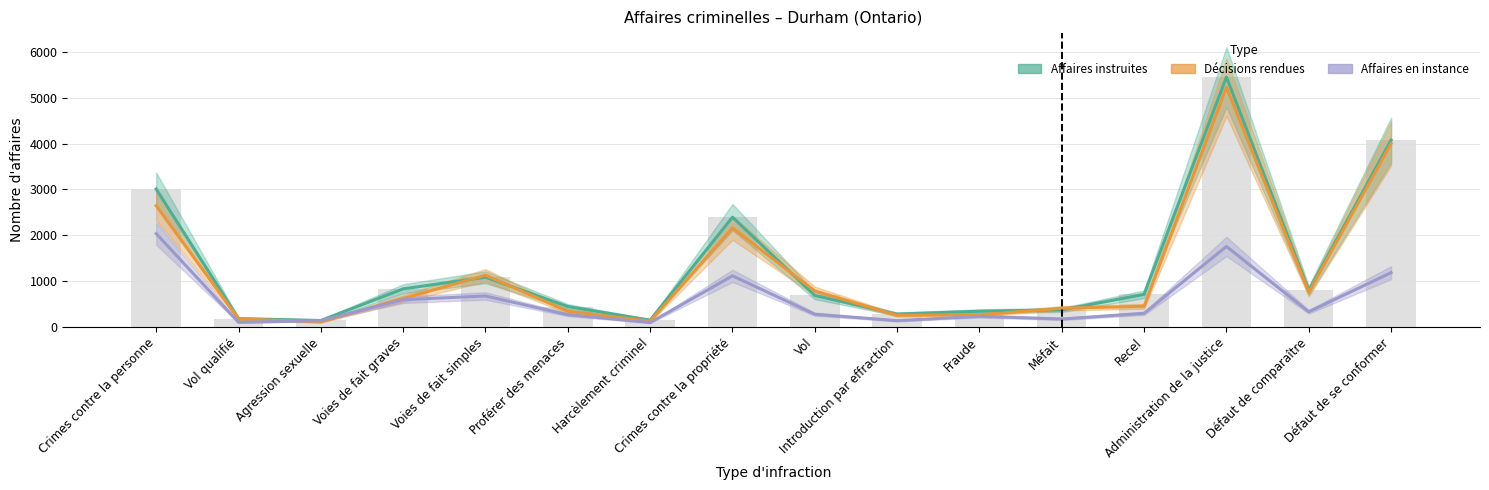

Which has a higher value, Crimes contre la propriété or Harcèlement criminel?

Crimes contre la propriété